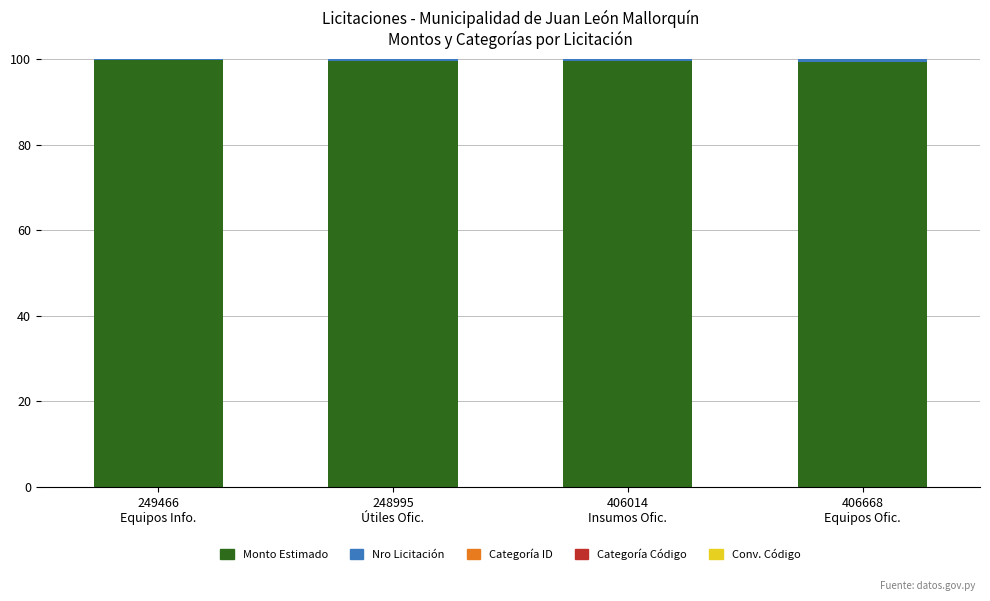

What is the maximum value for Monto Estimado?

99.8